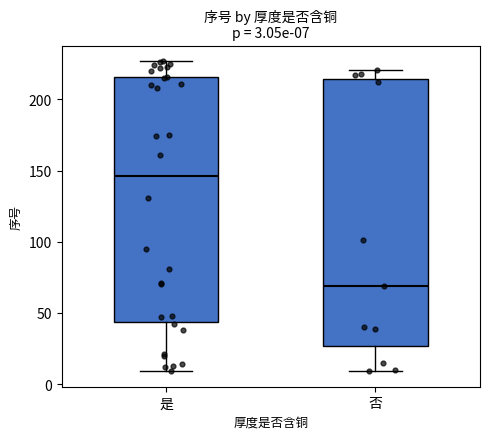

Which box has the highest median line?

是